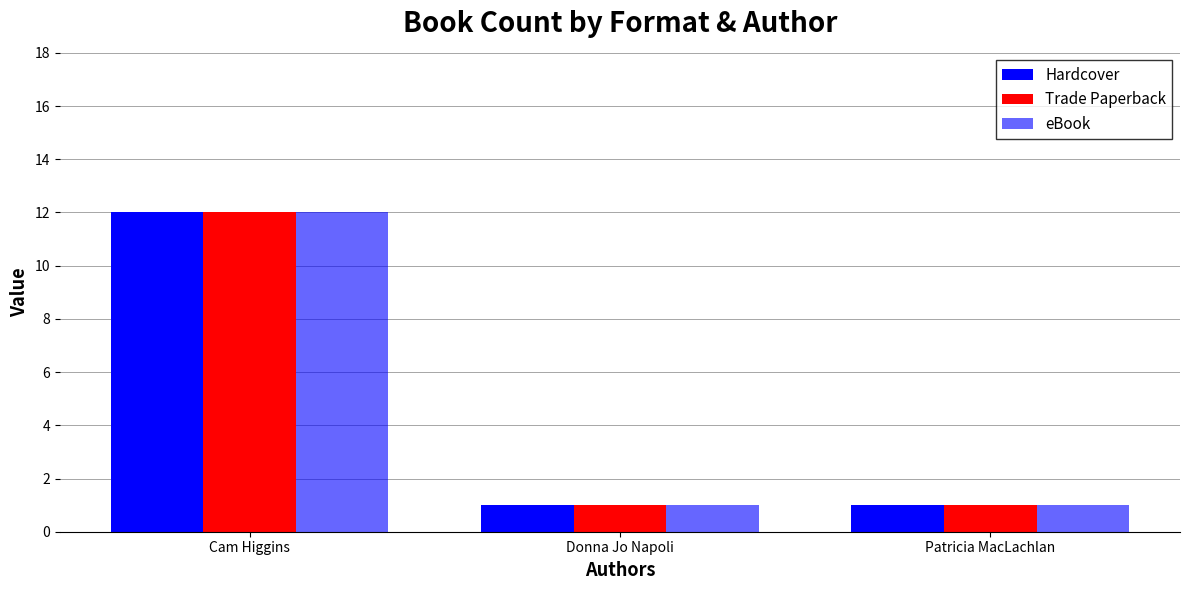

What is the sum of all Hardcover values?

14